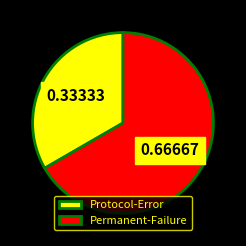

Count the number of slices in the pie.

2